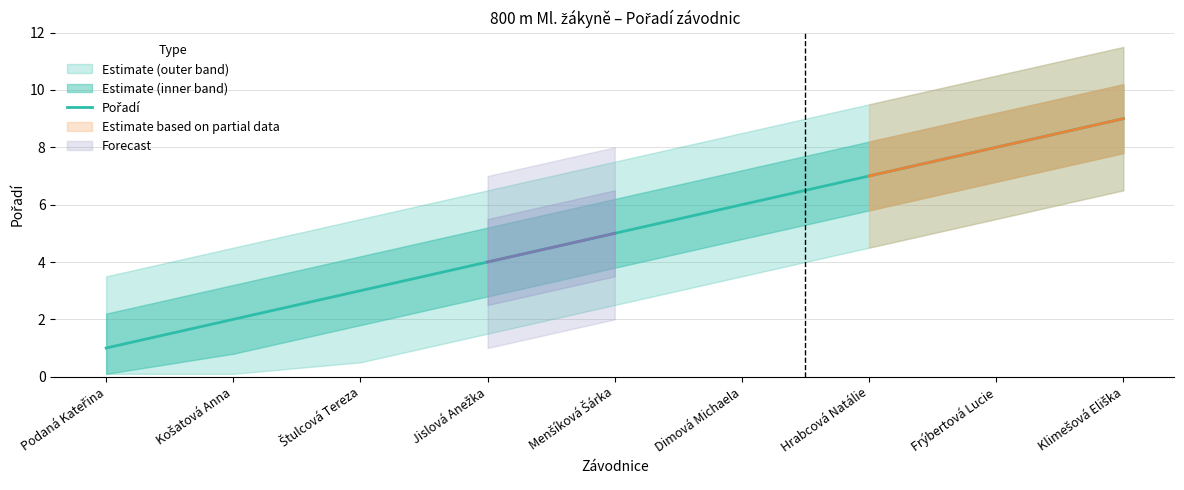

Where does the data first go above 5?

Dimová Michaela